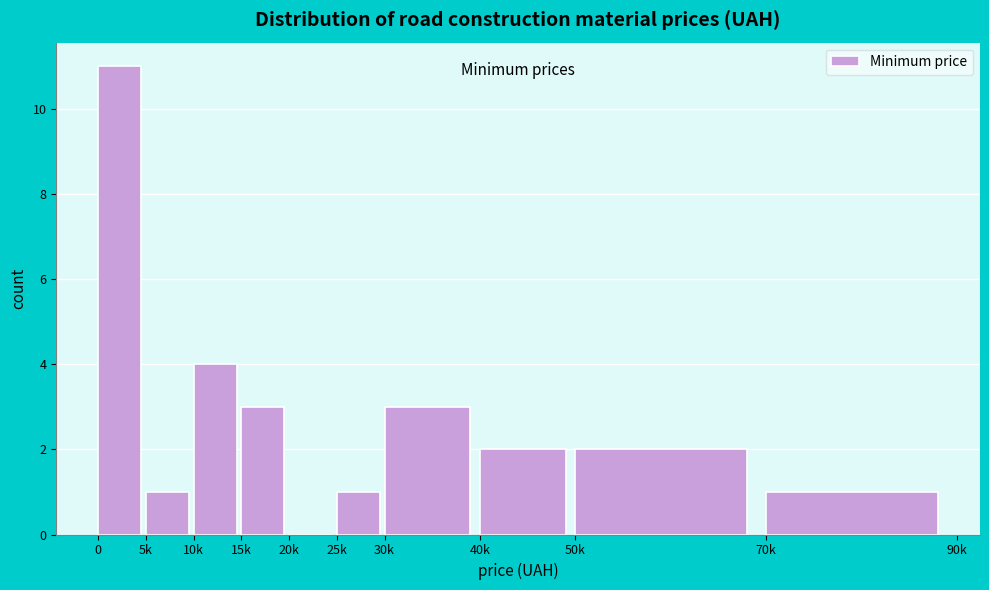

Reading right to left, transcribe all the data shown in this chart.

70k=1	50k=2	40k=2	30k=3	25k=1	20k=0	15k=3	10k=4	5k=1	0=11